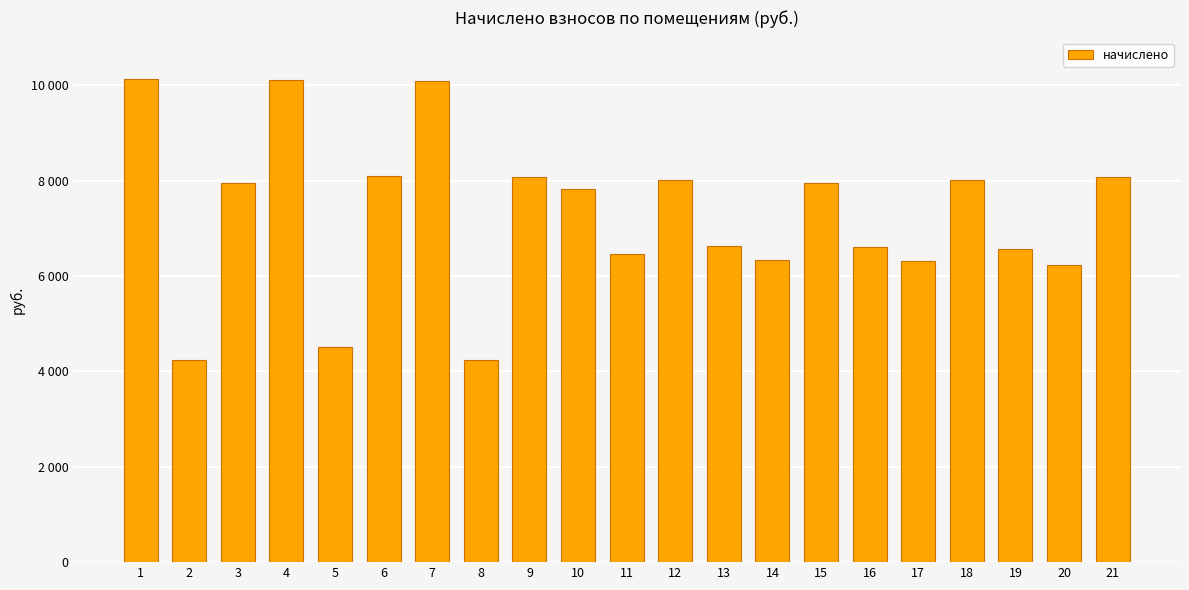

List the labels in order of value, largest first.

1, 4, 7, 6, 9, 21, 12, 18, 3, 15, 10, 13, 16, 19, 11, 14, 17, 20, 5, 8, 2